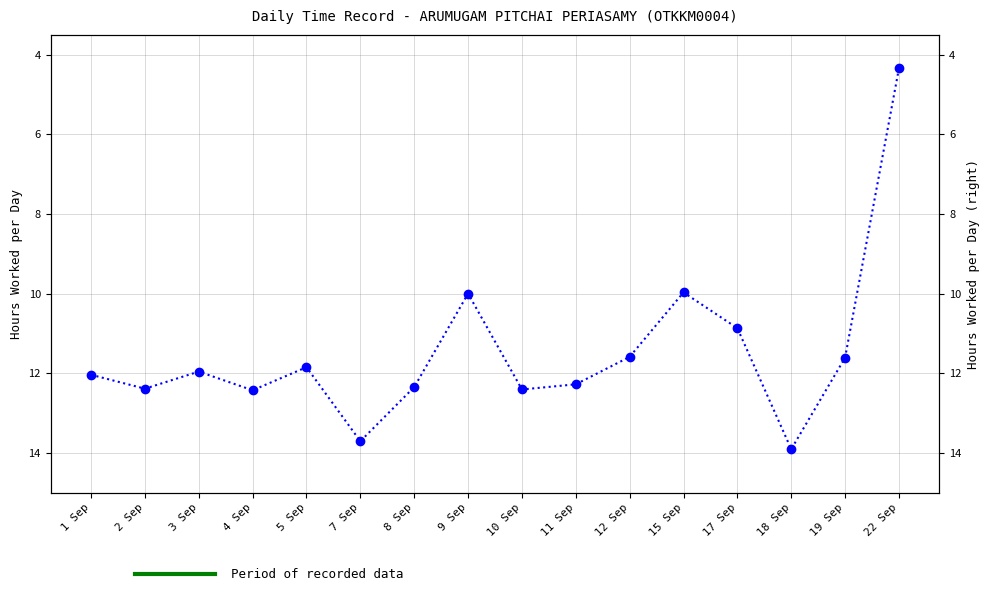

What is the value of the 10th point from the left?

12.3